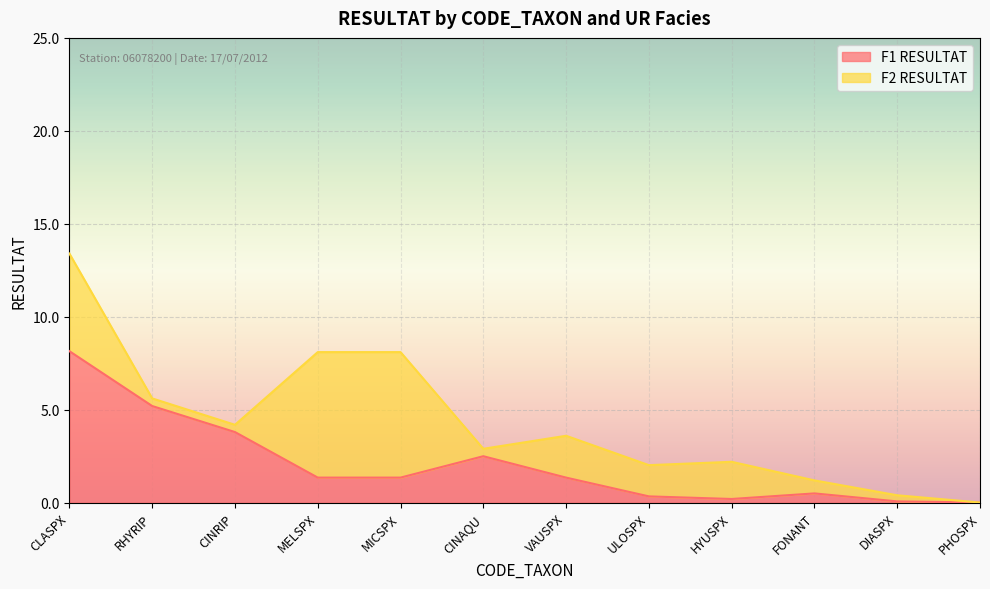

What is the difference between the maximum and minimum values?

8.1